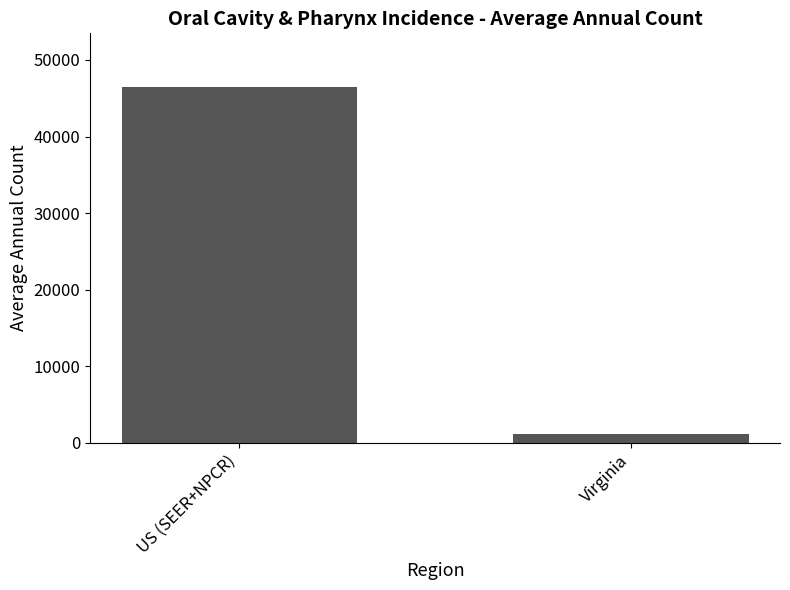

Rank the categories by value from lowest to highest.

Virginia, US (SEER+NPCR)